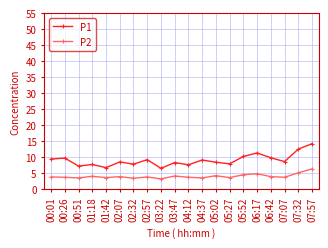

True or false: P1 has a value of 9.8 at 06:42.

True